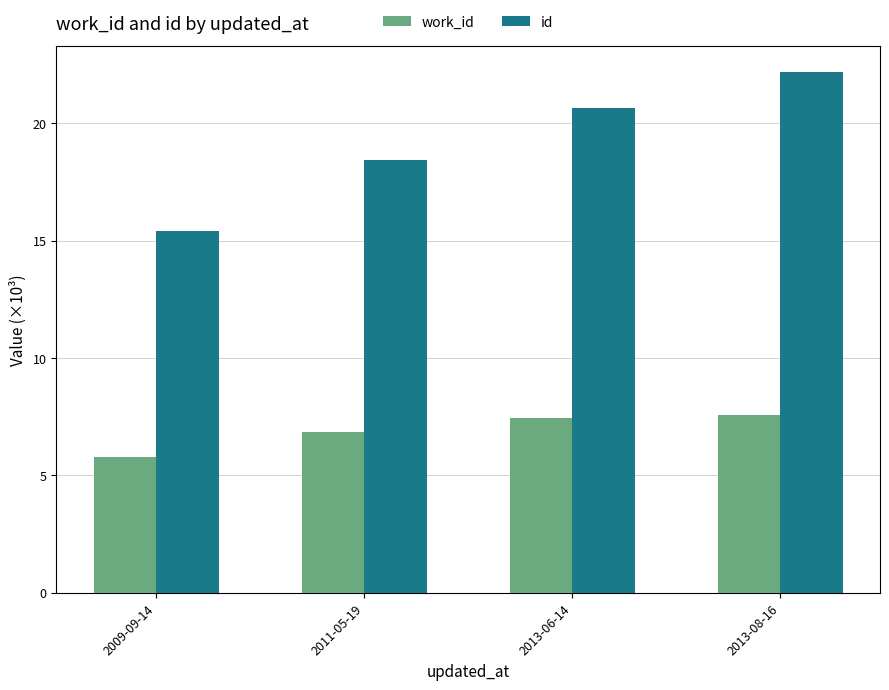

What is the difference between the highest and lowest values at 2011-05-19?

11.6